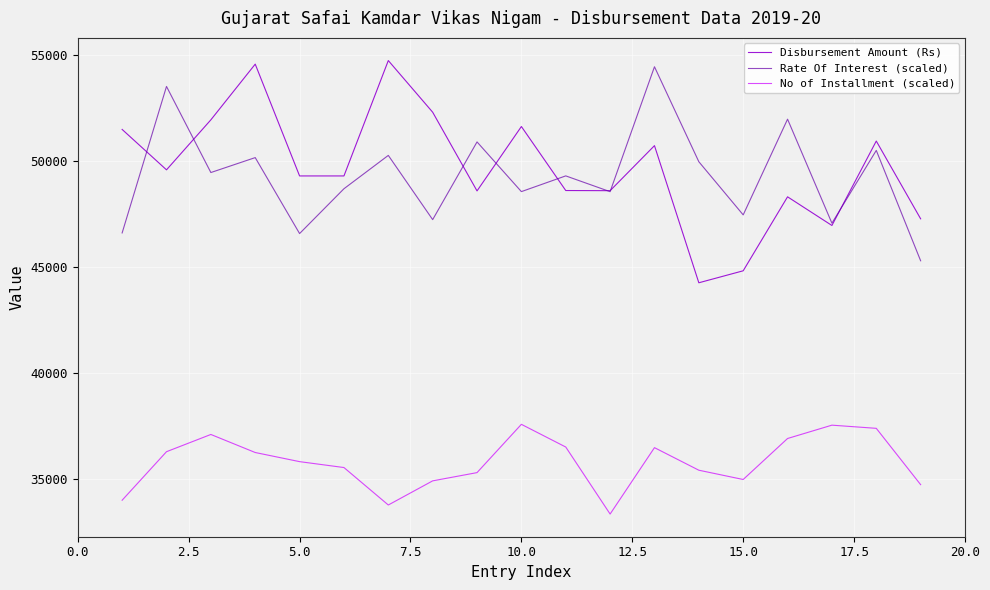

True or false: No of Installment (scaled) and Disbursement Amount (Rs) intersect in this chart.

False